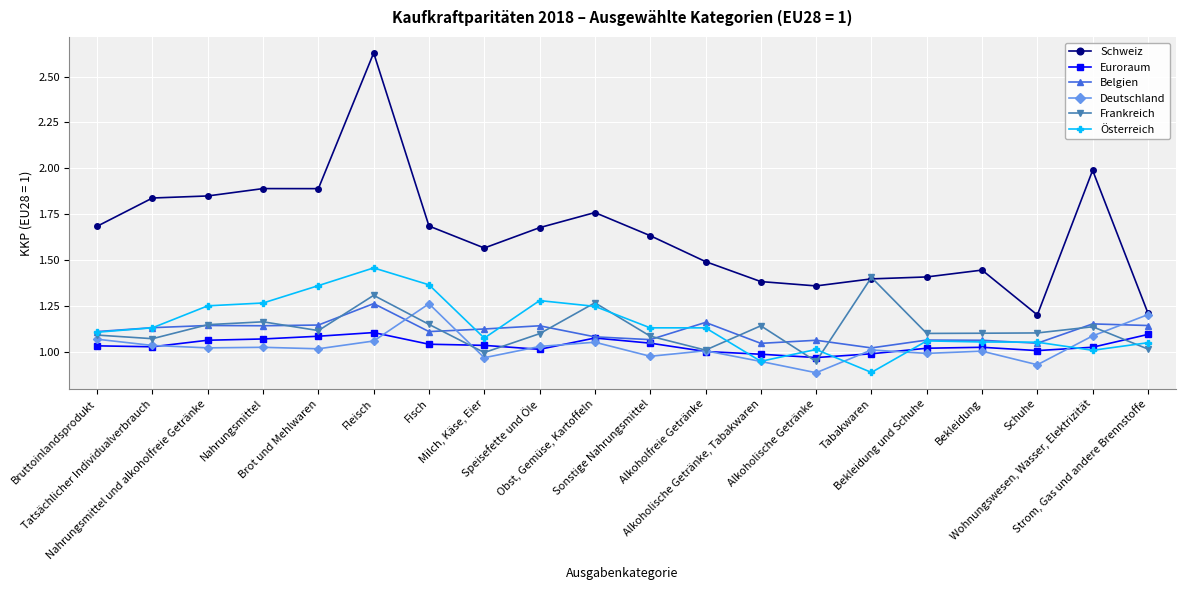

What position from the right is Bekleidung und Schuhe?

5